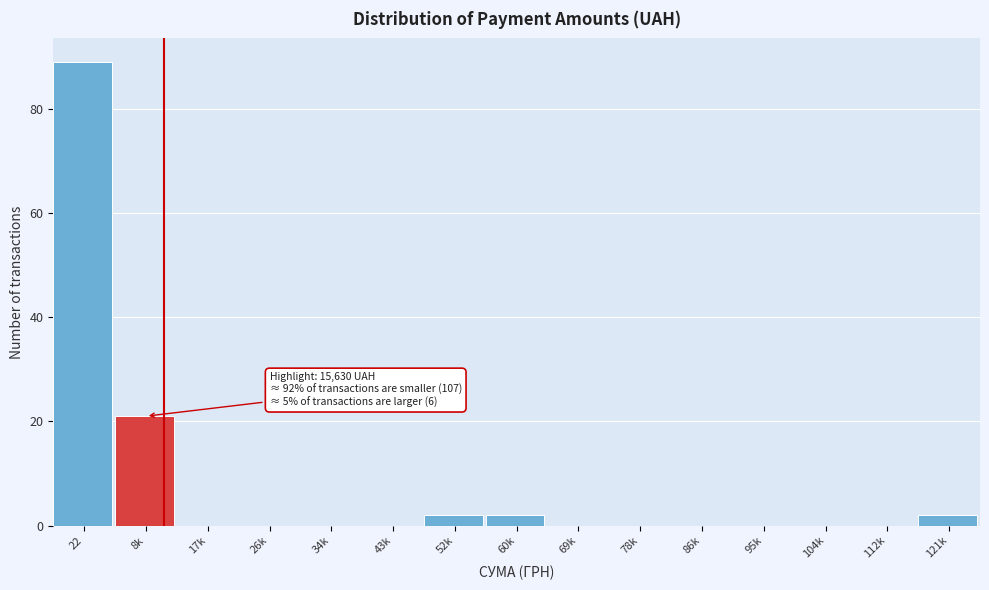

Reading left to right, transcribe all the data shown in this chart.

22=89	8k=21	17k=0	26k=0	34k=0	43k=0	52k=2	60k=2	69k=0	78k=0	86k=0	95k=0	104k=0	112k=0	121k=2